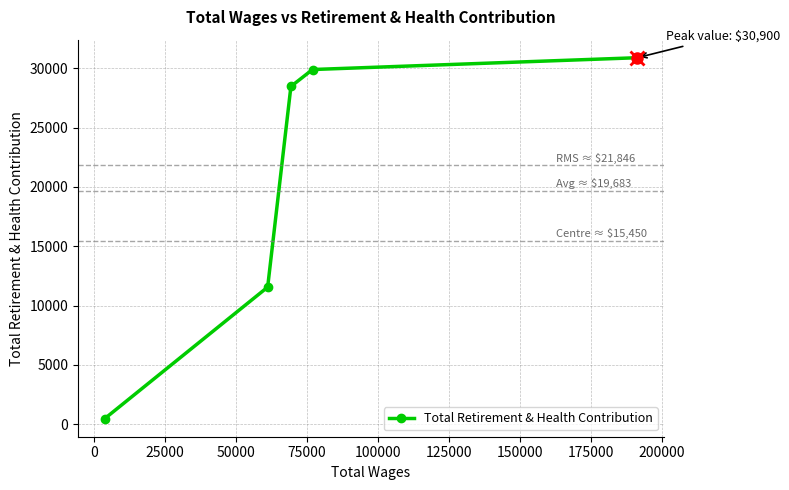

What is the average value?

20259